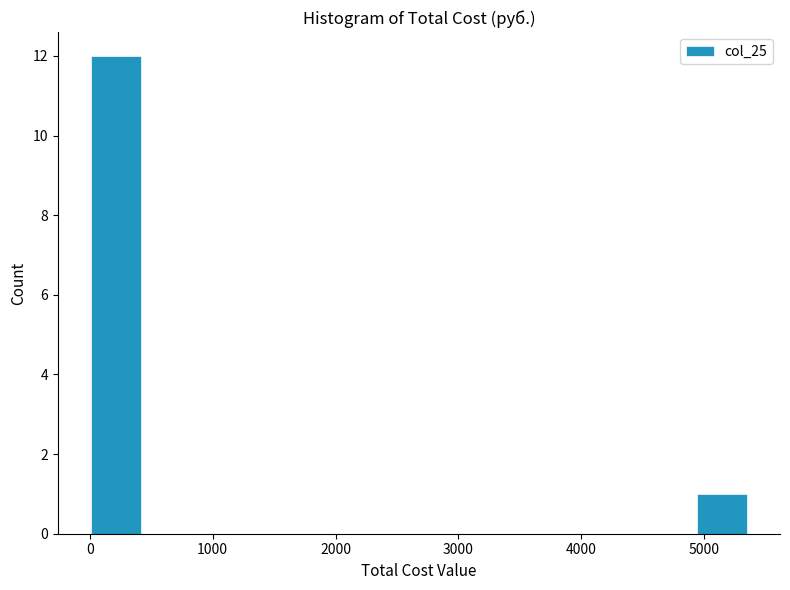

How tall is the bar that spans 0 to 400 on the x-axis? Neither the bar edges nor the heights are printed on the chart, so give them approximately, as read against the axes.

12